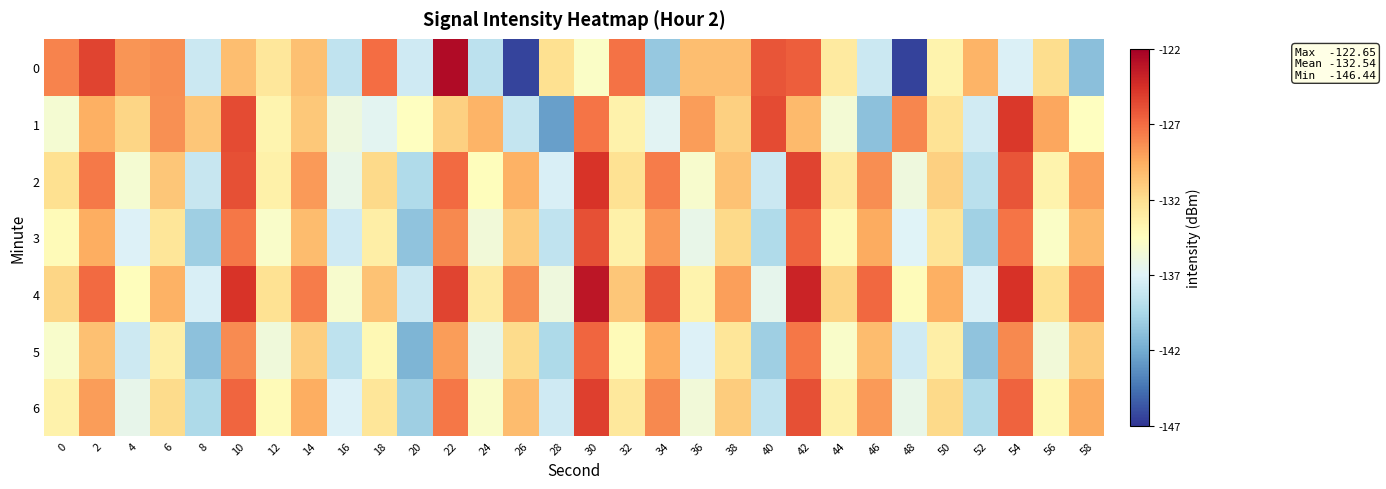

Reading left to right, transcribe all the data shown in this chart.

0: 0=-127.9	2=-125.4	4=-128.6	6=-128.3	8=-138.0	10=-130.4	12=-132.6	14=-130.4	16=-138.4	18=-127.0	20=-137.8	22=-122.6	24=-138.7	26=-146.3	28=-132.1	30=-134.9	32=-127.2	34=-140.4	36=-130.3	38=-130.3	40=-126.0	42=-126.5	44=-132.9	46=-137.9	48=-146.4	50=-133.6	52=-129.9	54=-137.1	56=-131.9	58=-140.9
1: 0=-135.3	2=-129.7	4=-131.5	6=-128.4	8=-130.7	10=-125.7	12=-133.6	14=-130.8	16=-135.8	18=-136.7	20=-134.5	22=-131.2	24=-129.9	26=-138.2	28=-142.6	30=-127.3	32=-133.5	34=-136.8	36=-128.9	38=-131.2	40=-125.7	42=-130.1	44=-135.5	46=-140.8	48=-128.0	50=-132.3	52=-137.7	54=-124.9	56=-129.2	58=-134.6
2: 0=-132.1	2=-127.5	4=-135.3	6=-130.7	8=-138.2	10=-125.9	12=-133.4	14=-128.8	16=-136.3	18=-131.7	20=-139.2	22=-126.9	24=-134.4	26=-129.8	28=-137.3	30=-124.7	32=-132.2	34=-127.6	36=-135.1	38=-130.5	40=-138.0	42=-125.4	44=-132.9	46=-128.3	48=-135.8	50=-131.2	52=-138.7	54=-126.1	56=-133.6	58=-129.0
3: 0=-134.2	2=-129.6	4=-137.1	6=-132.5	8=-140.0	10=-127.4	12=-134.9	14=-130.3	16=-137.8	18=-133.2	20=-140.7	22=-128.1	24=-135.6	26=-131.0	28=-138.5	30=-125.9	32=-133.4	34=-128.8	36=-136.3	38=-131.7	40=-139.2	42=-126.6	44=-134.1	46=-129.5	48=-137.0	50=-132.4	52=-139.9	54=-127.3	56=-134.8	58=-130.2
4: 0=-131.5	2=-126.9	4=-134.4	6=-129.8	8=-137.3	10=-124.7	12=-132.2	14=-127.6	16=-135.1	18=-130.5	20=-138.0	22=-125.4	24=-132.9	26=-128.3	28=-135.8	30=-123.2	32=-130.7	34=-126.1	36=-133.6	38=-129.0	40=-136.5	42=-123.9	44=-131.4	46=-126.8	48=-134.3	50=-129.7	52=-137.2	54=-124.6	56=-132.1	58=-127.5
5: 0=-135.0	2=-130.4	4=-137.9	6=-133.3	8=-140.8	10=-128.2	12=-135.7	14=-131.1	16=-138.6	18=-134.0	20=-141.5	22=-128.9	24=-136.4	26=-131.8	28=-139.3	30=-126.7	32=-134.2	34=-129.6	36=-137.1	38=-132.5	40=-140.0	42=-127.4	44=-134.9	46=-130.3	48=-137.8	50=-133.2	52=-140.7	54=-128.1	56=-135.6	58=-131.0
6: 0=-133.5	2=-128.9	4=-136.4	6=-131.8	8=-139.3	10=-126.7	12=-134.2	14=-129.6	16=-137.1	18=-132.5	20=-140.0	22=-127.4	24=-134.9	26=-130.3	28=-137.8	30=-125.2	32=-132.7	34=-128.1	36=-135.6	38=-131.0	40=-138.5	42=-125.9	44=-133.4	46=-128.8	48=-136.3	50=-131.7	52=-139.2	54=-126.6	56=-134.1	58=-129.5